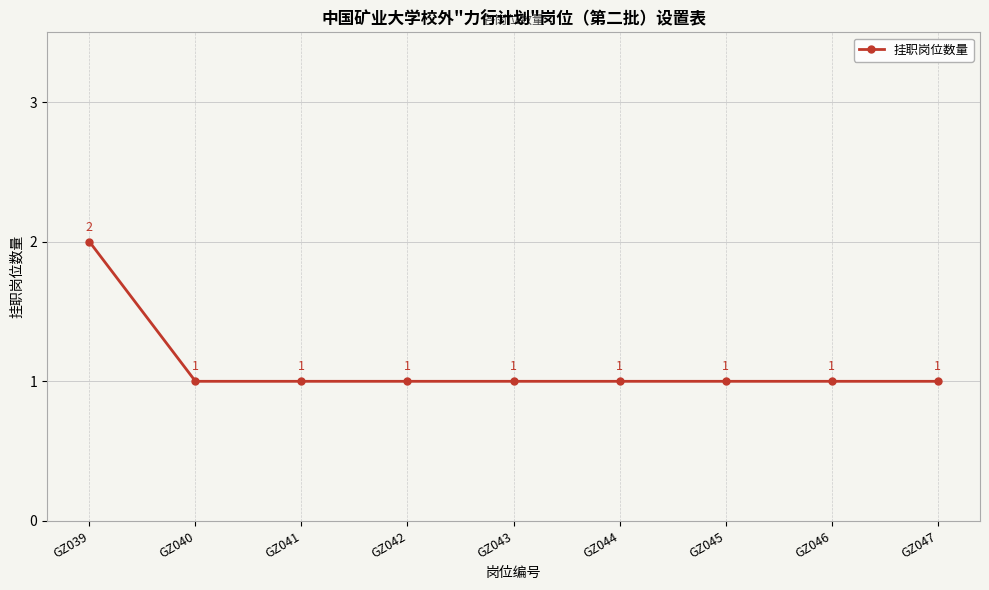

Reading right to left, transcribe all the data shown in this chart.

1	1	1	1	1	1	1	1	2